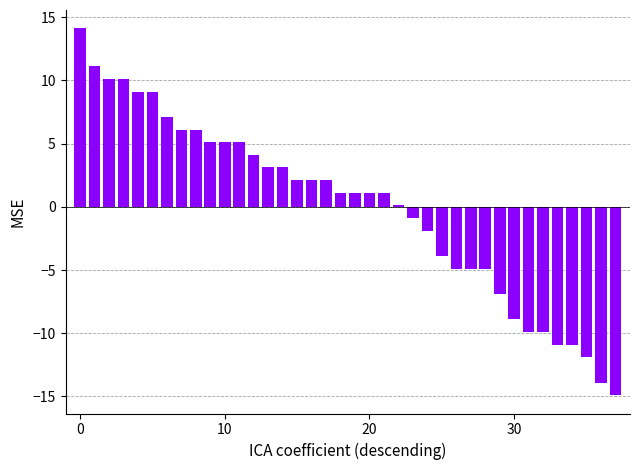

Does the chart contain stacked bars?

No